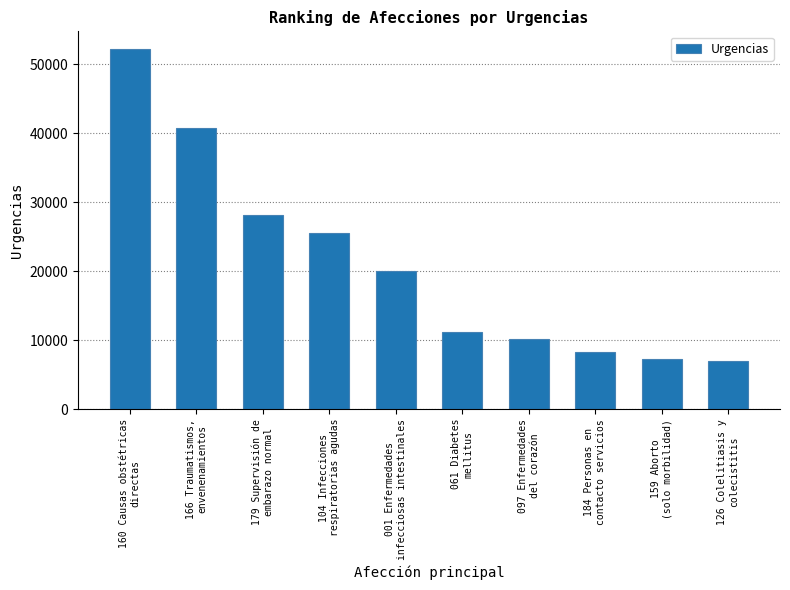

The value at 061 Diabetes
mellitus is 17762. True or false?

False